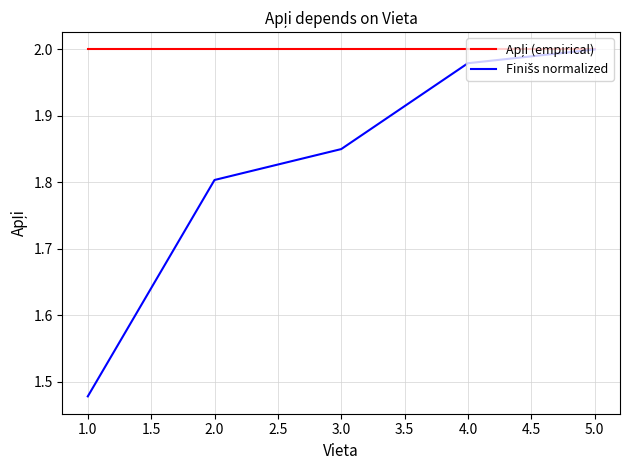

At which category does the chart reach its minimum across all series?

1.0